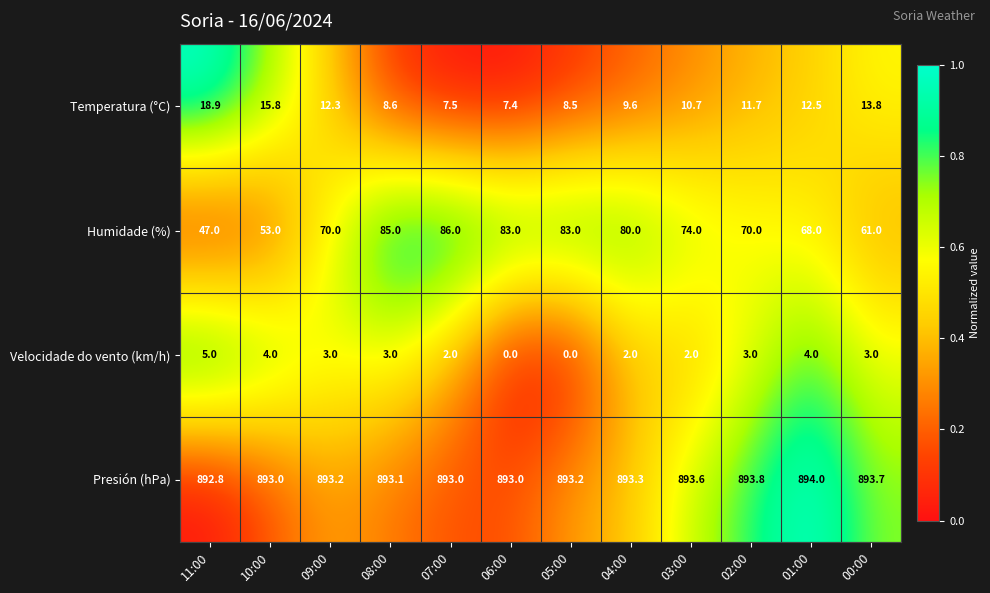

Which series has the largest range (max minus min)?

Humidade (%)